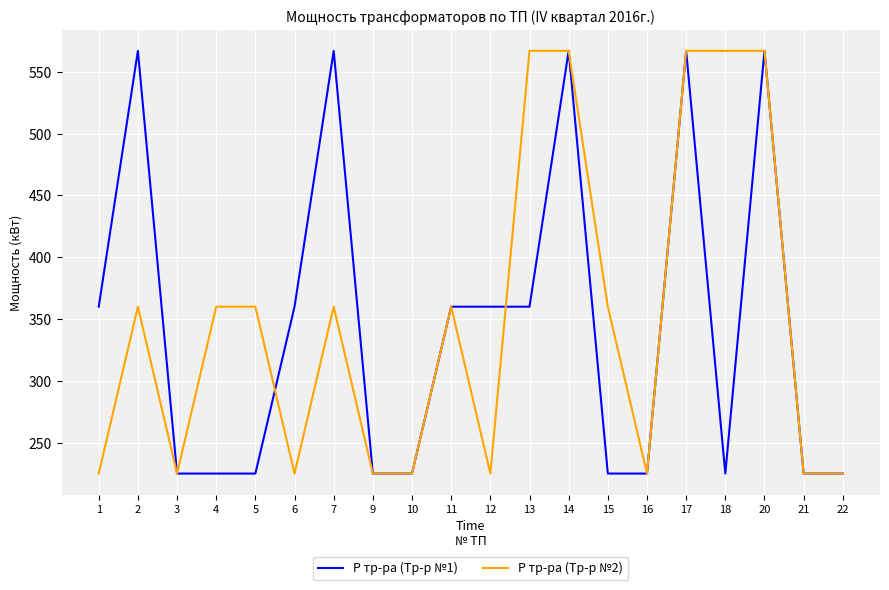

What is the maximum value shown in the chart?

567